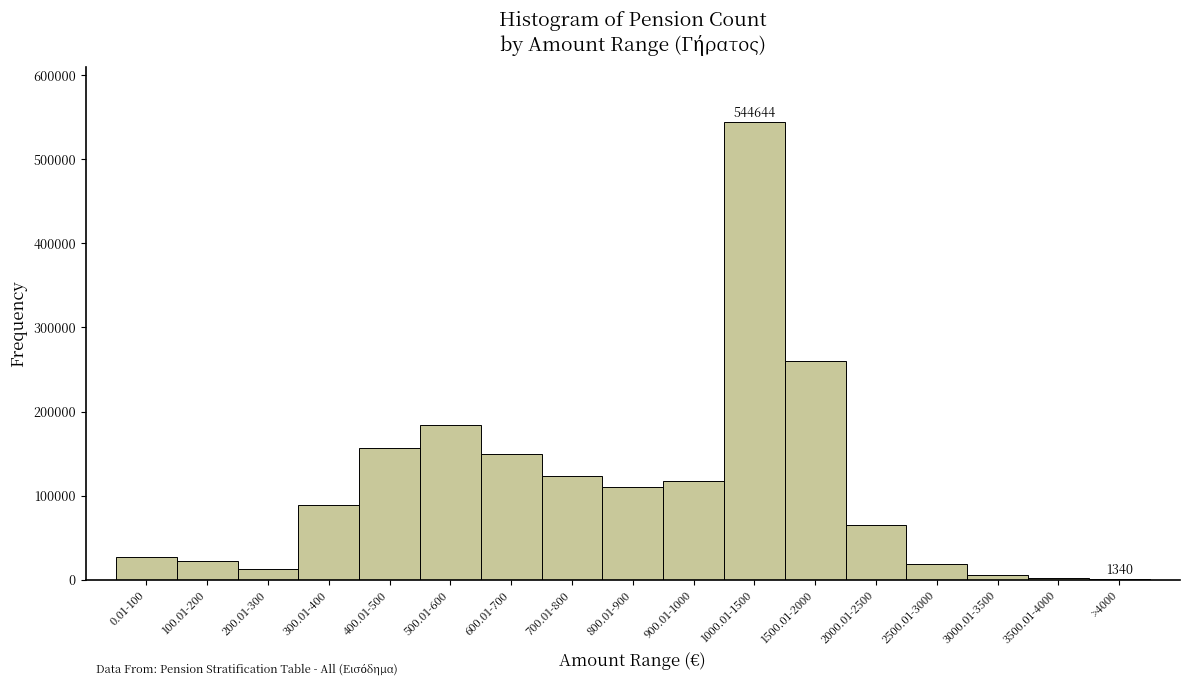

At which label is the value closest to 272992?

1500.01-2000